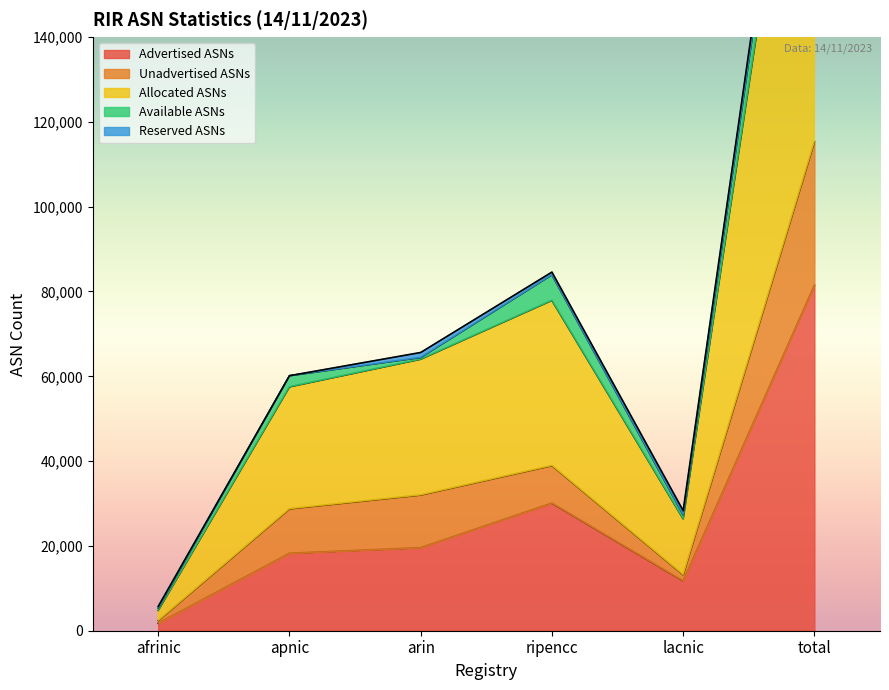

Is the value of Allocated ASNs at arin greater than the value of Unadvertised ASNs at ripencc?

Yes